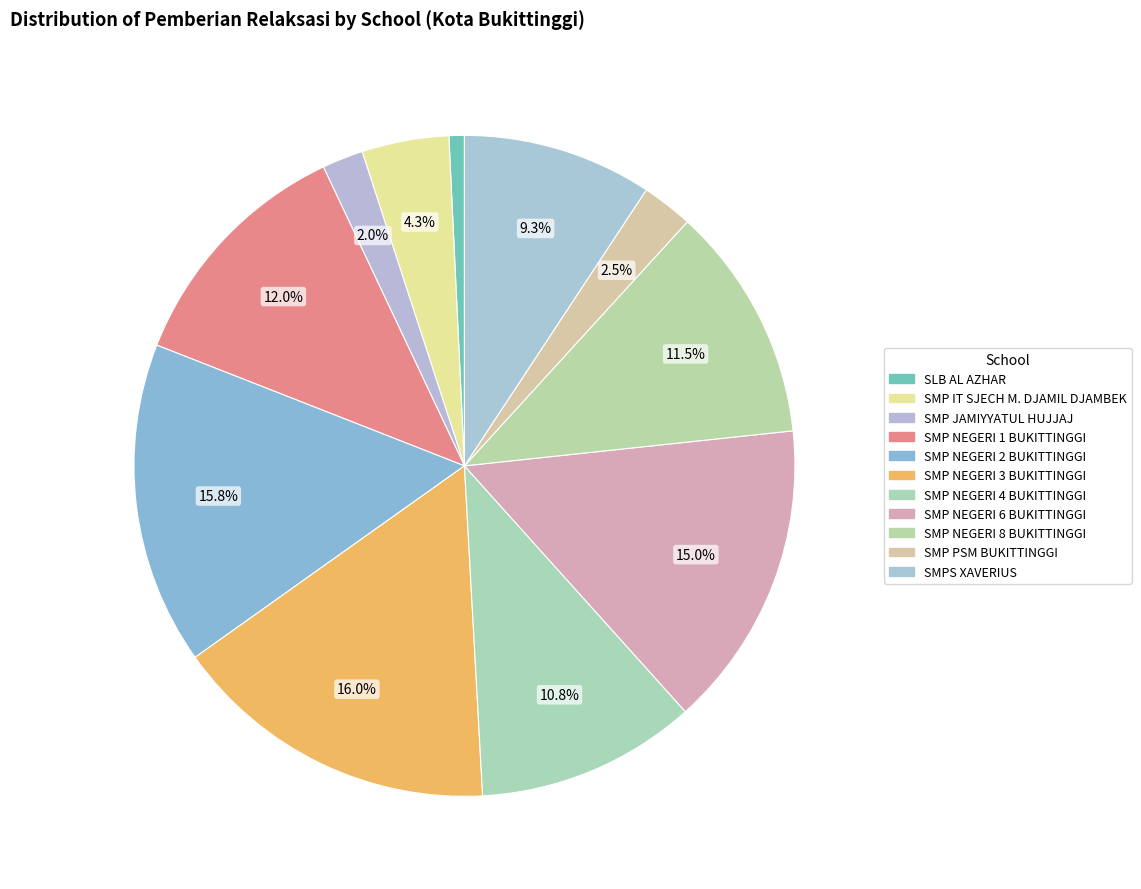

The SMP NEGERI 6 BUKITTINGGI slice represents 28% of the pie. True or false?

False